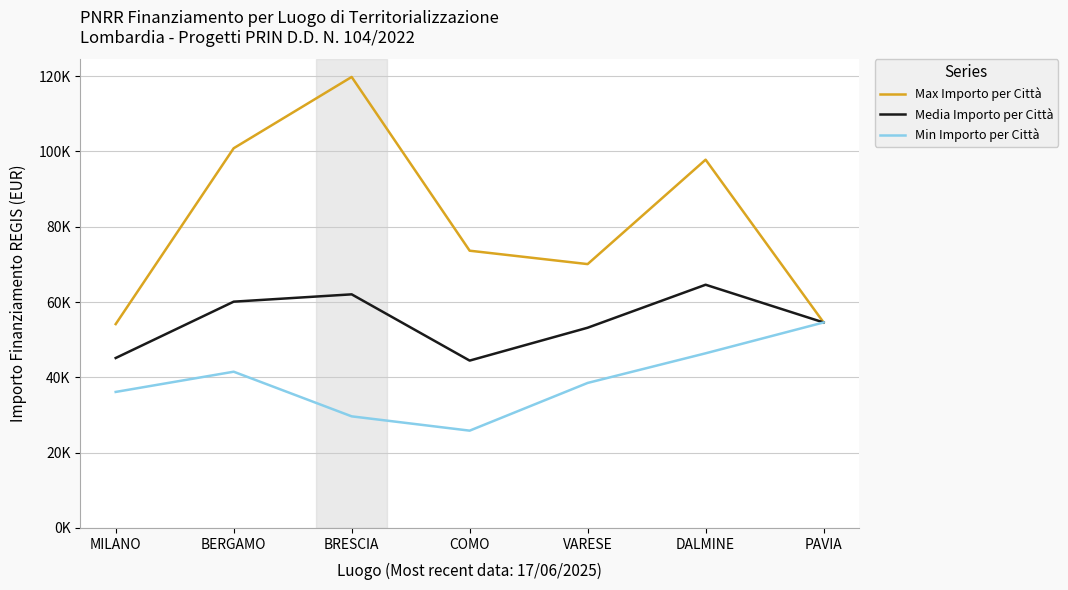

Does the chart display data point markers on the line(s)?

No